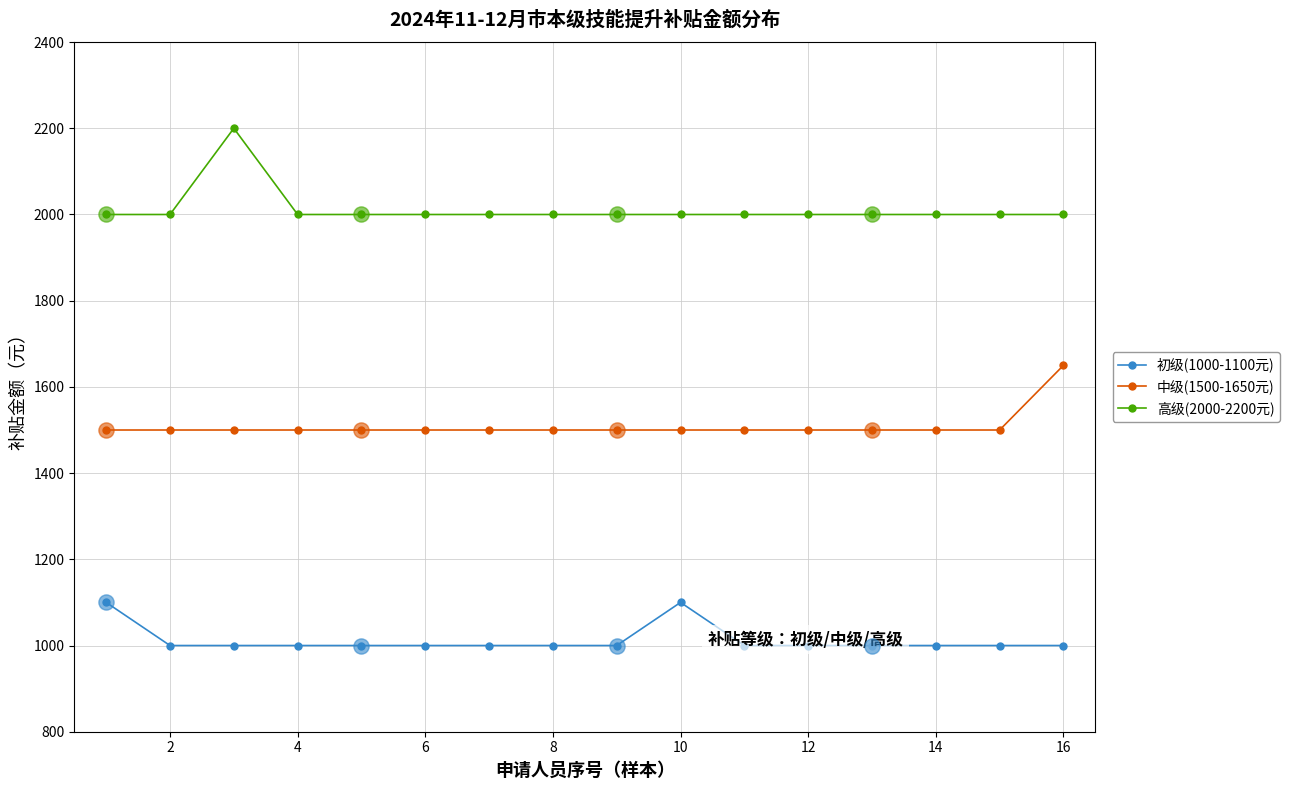

The value of 高级(2000-2200元) at 10 is 2000. True or false?

True